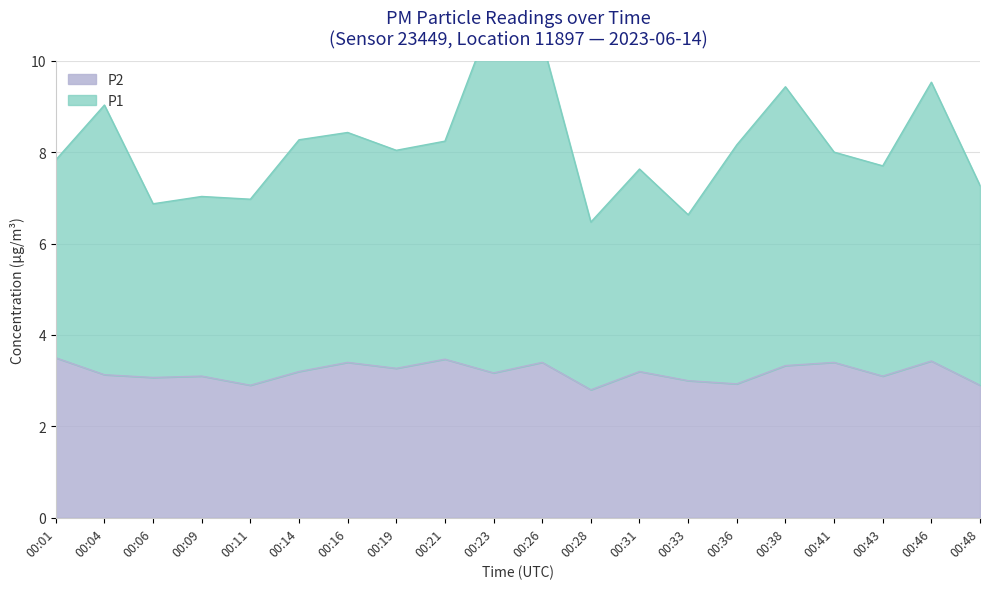

True or false: P1 and P2 cross at least once.

False